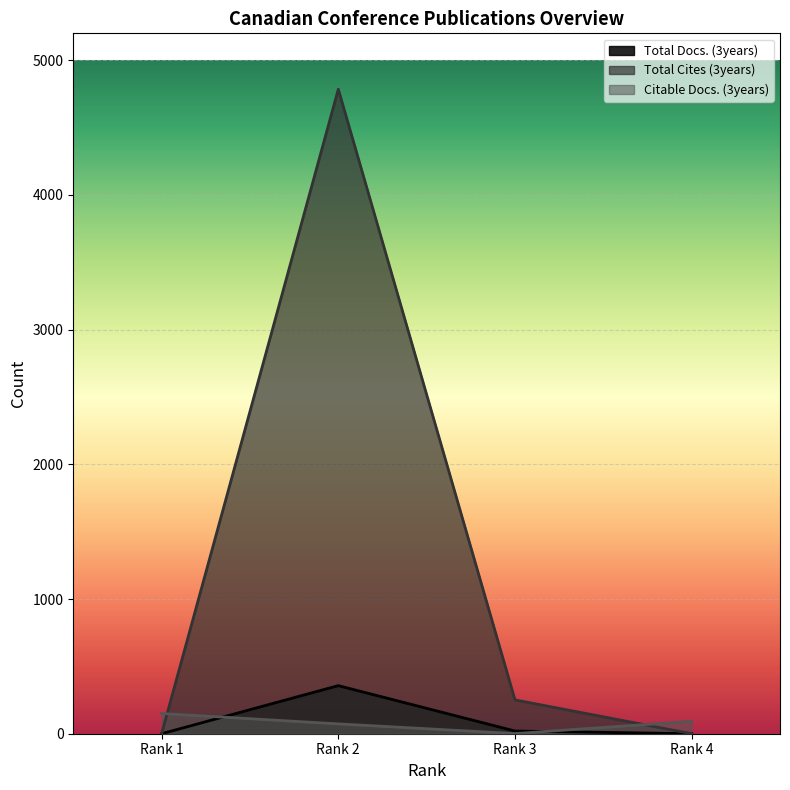

Which has a higher value, Rank 3 or Rank 1?

Rank 3